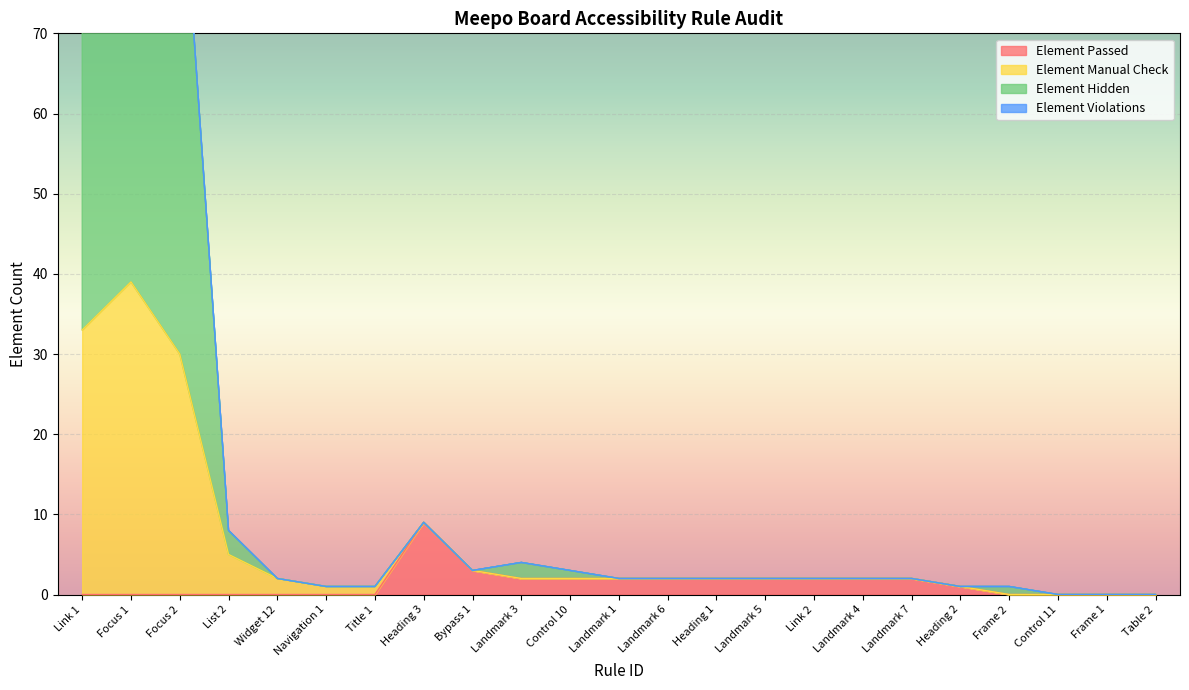

Is it true that Element Passed equals 9 at Heading 3?

True